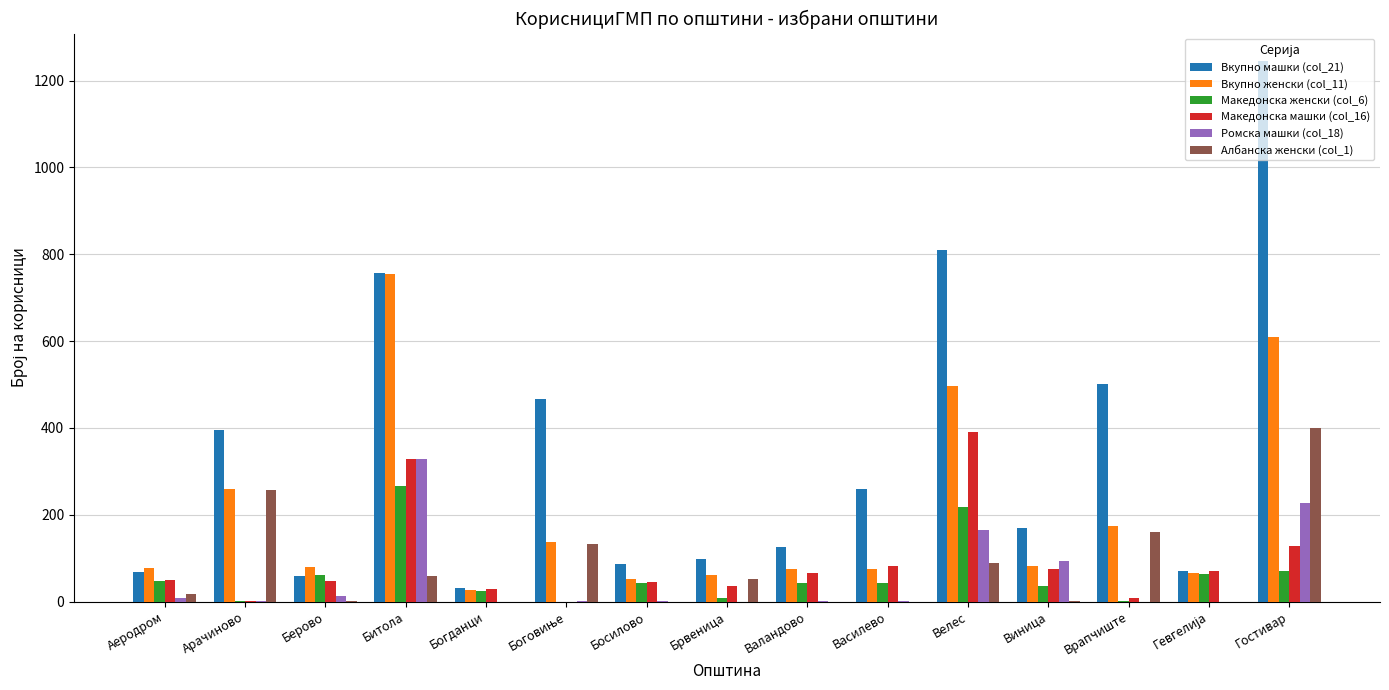

At which category does the chart reach its peak across all series?

Гостивар